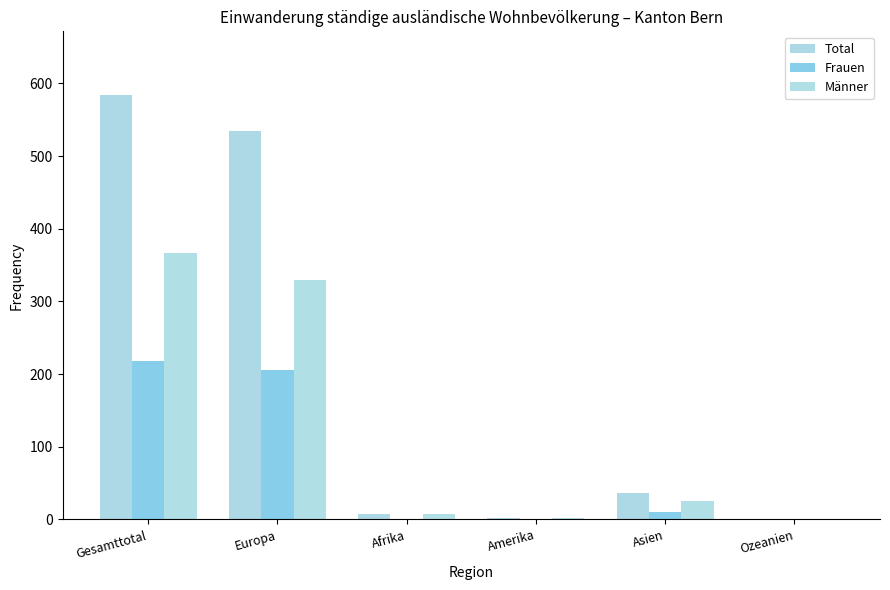

What is the average value of the Total series?

194